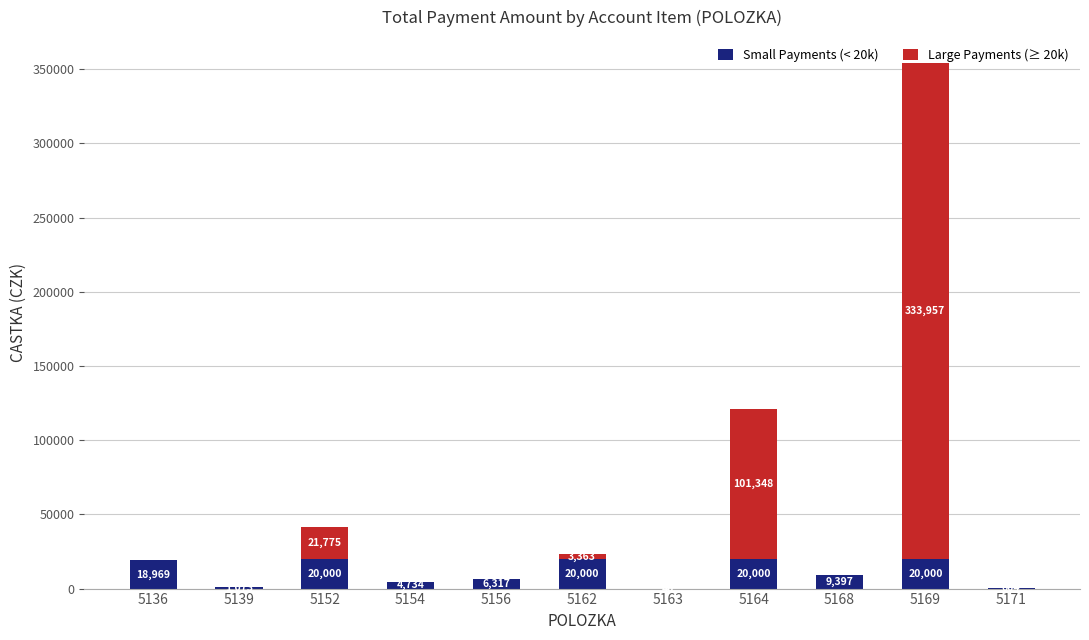

At which category is the sum across all series the highest?

5169